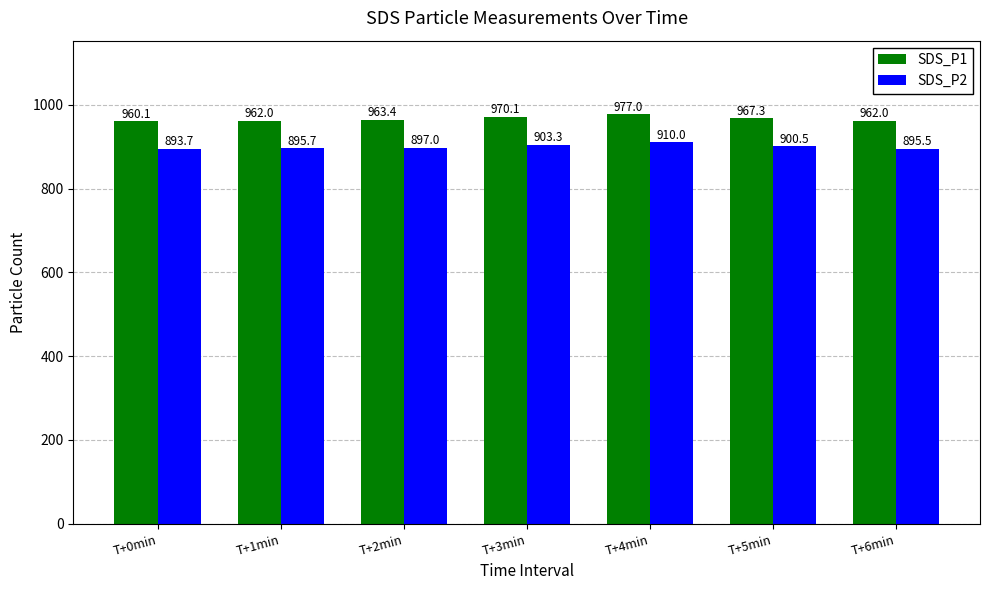

What is the minimum value for SDS_P1?

960.1